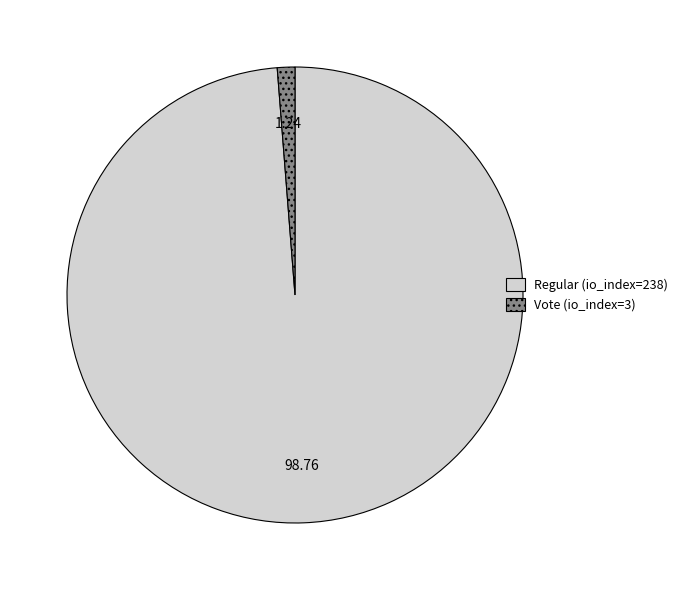

The Vote (io_index=3) slice represents 11% of the pie. True or false?

False